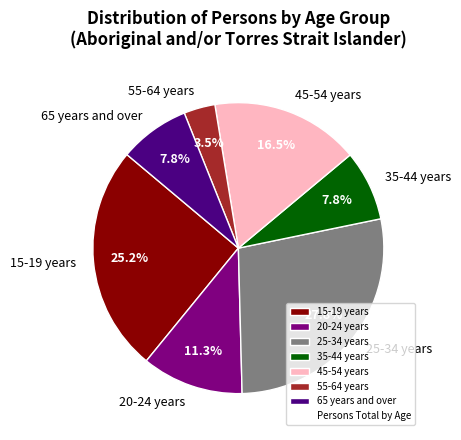

How many slices are in this pie chart?

7